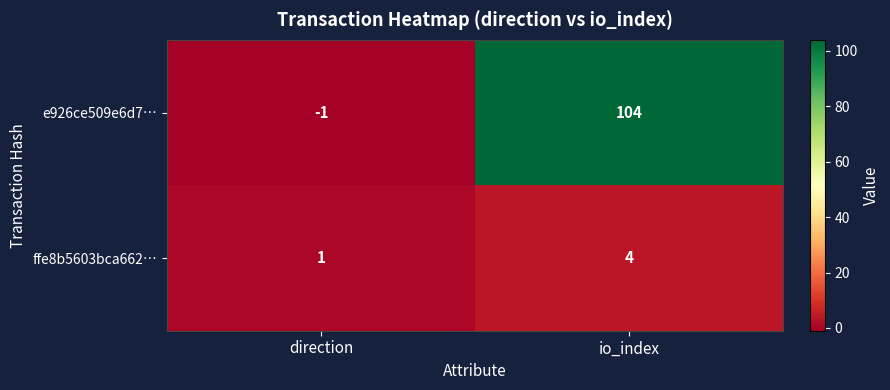

List the series in order of their overall mean, lowest first.

ffe8b5603bca662…, e926ce509e6d7…